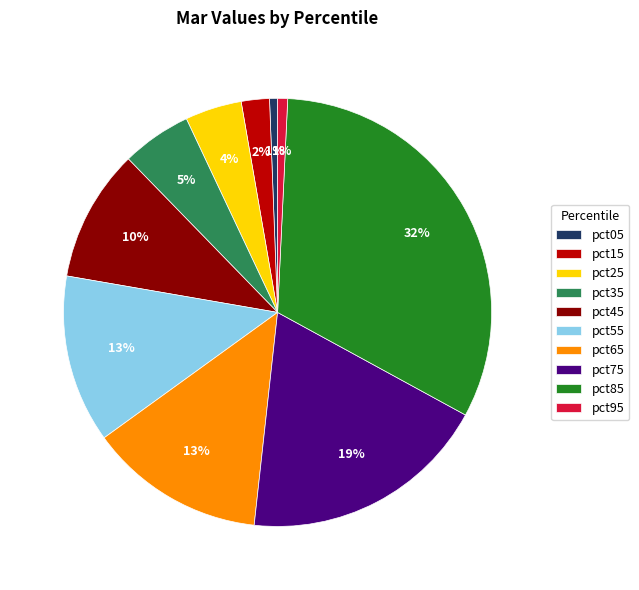

To the nearest percent, what is the combined percentage of pct05 and pct15?

3%